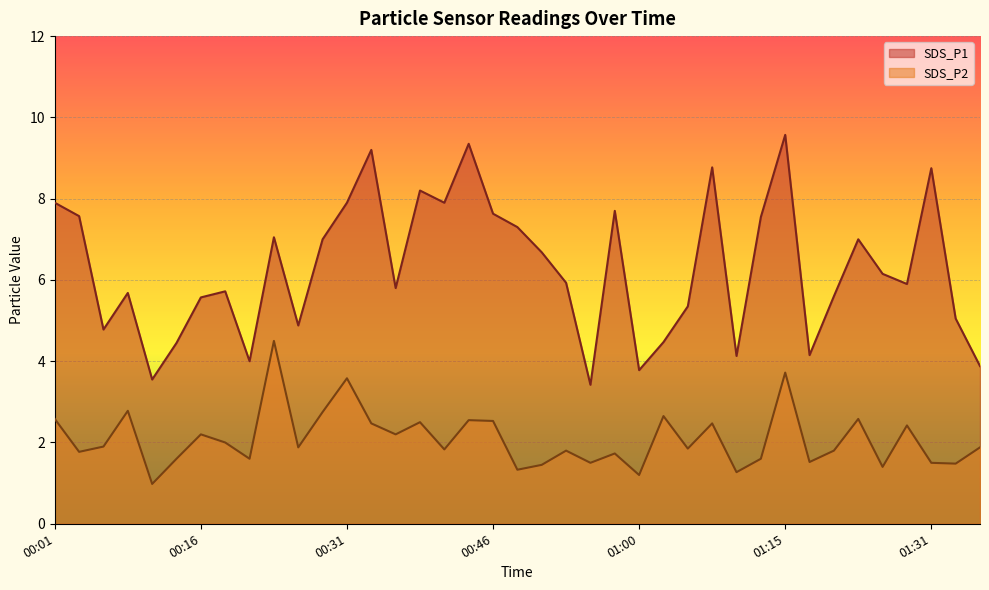

How many data points in SDS_P2 are above 1?

38